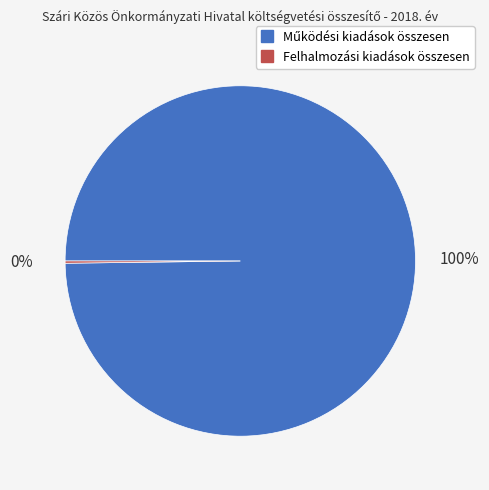

Is there a majority slice in this chart?

Yes